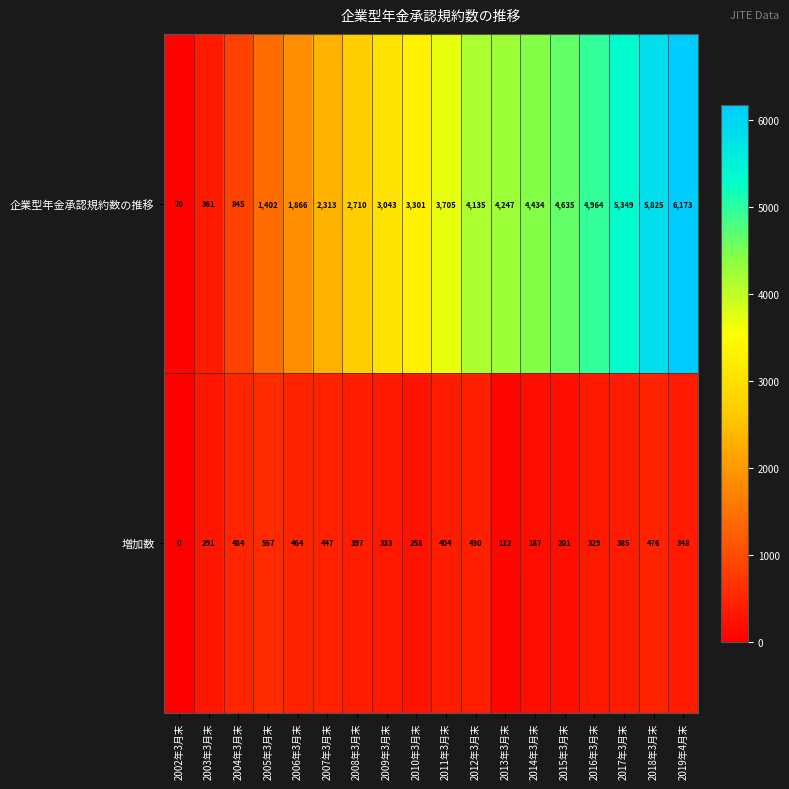

Which series has the widest spread of values?

企業型年金承認規約数の推移